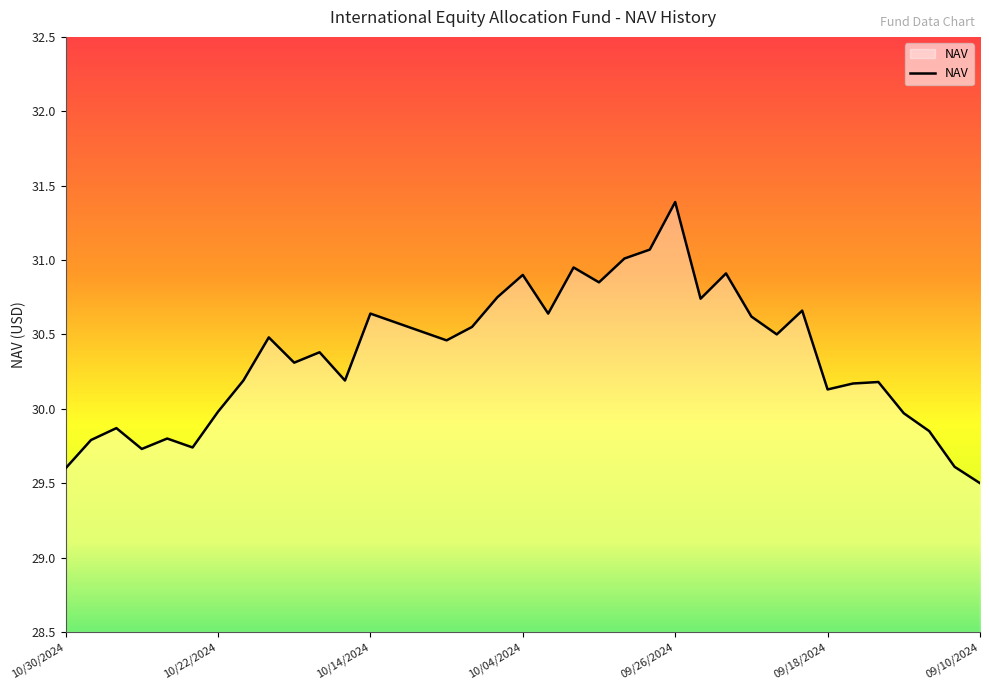

What is the difference between the maximum and minimum values?

1.9